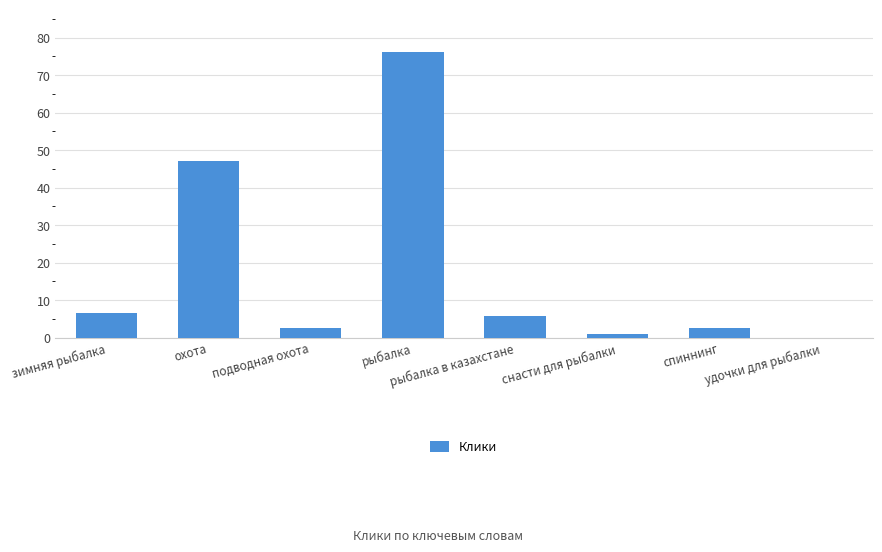

Does the chart contain stacked bars?

No